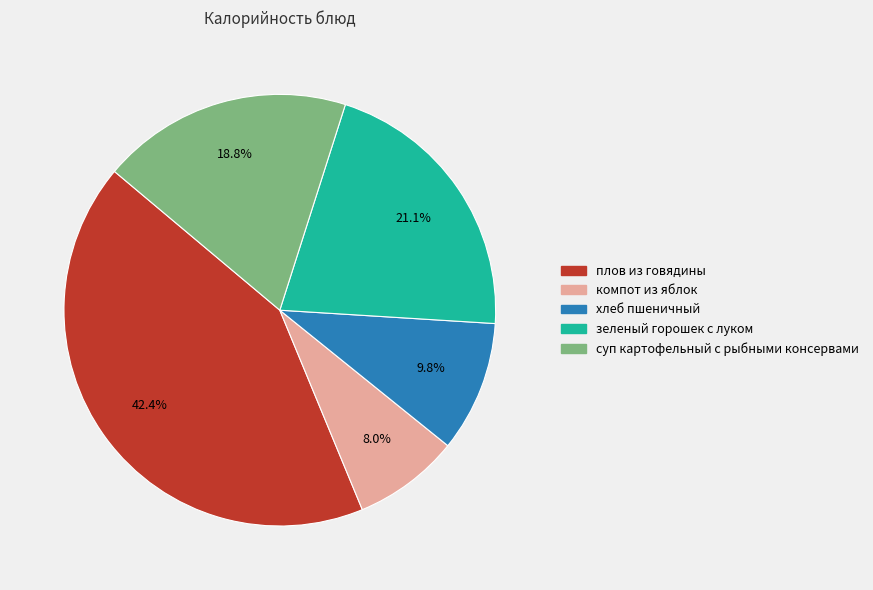

Does плов из говядины account for over 50% of the chart?

No